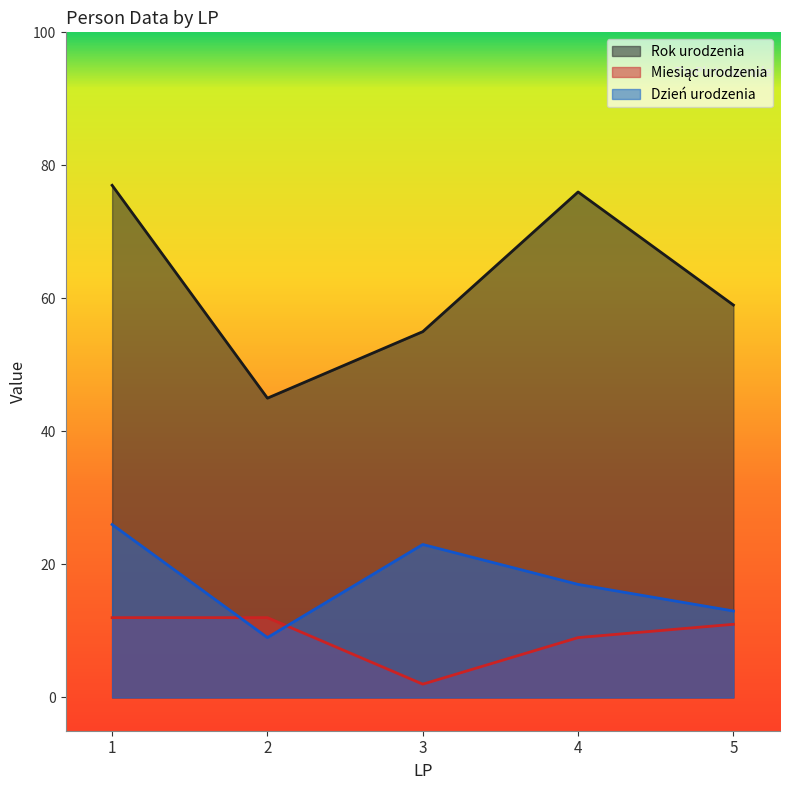

What is the value of the Rok urodzenia point at the 4th from the left?

76